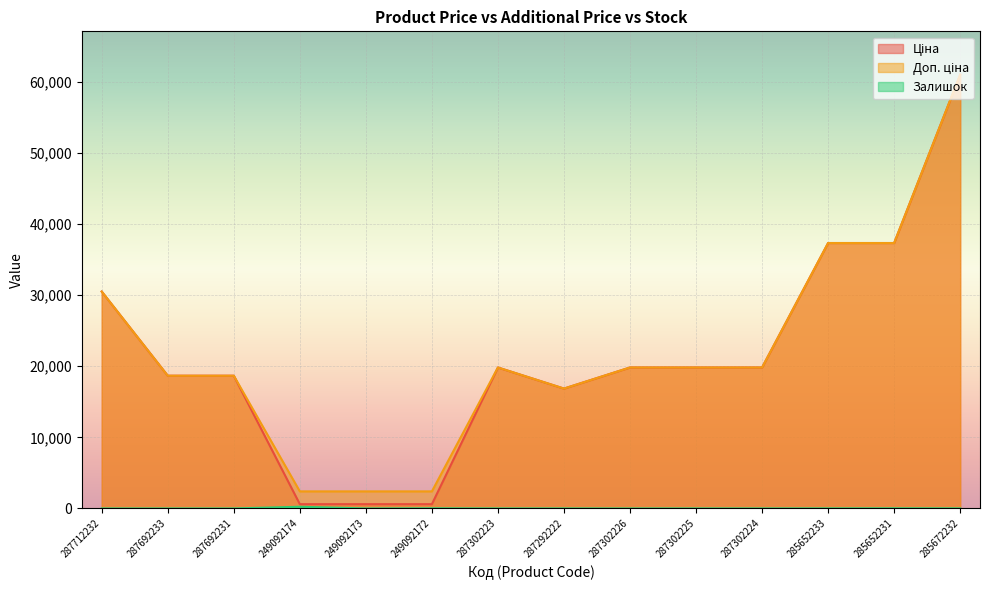

What is the difference between the maximum and minimum values in the Залишок series?

238.0